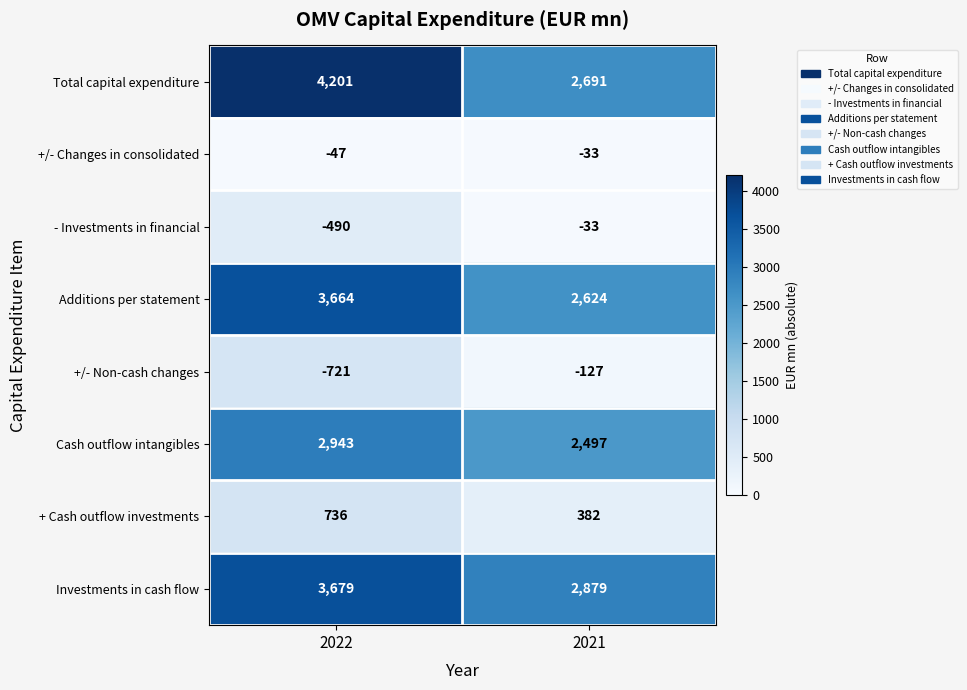

What is the sum of all +/- Changes in consolidated values?

-80